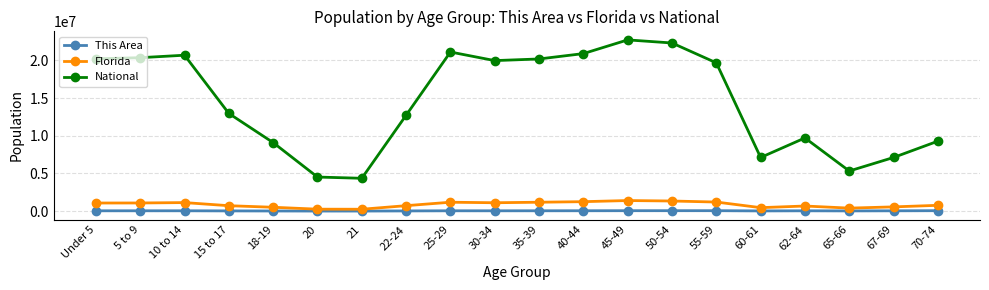

What is the maximum value shown in the chart?

22708591